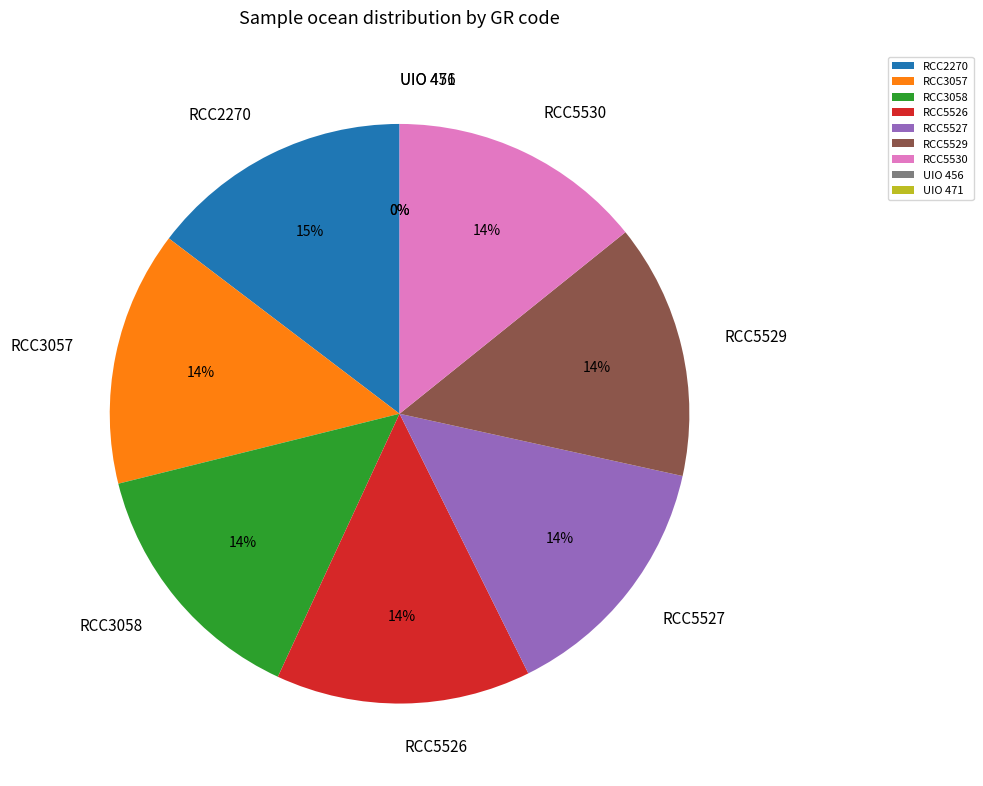

Does any single category account for the majority?

No